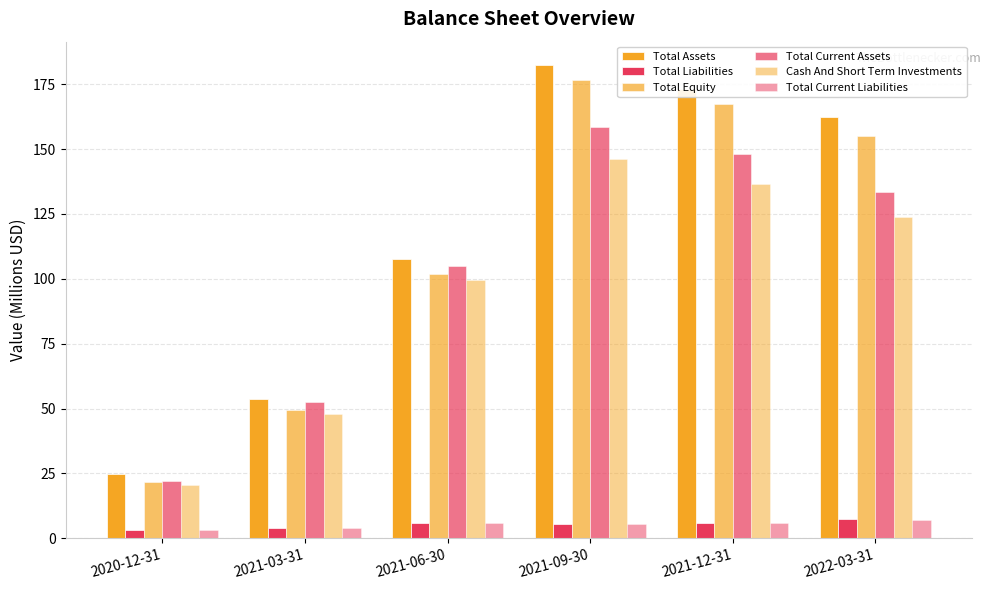

Count the number of data series in this chart.

6